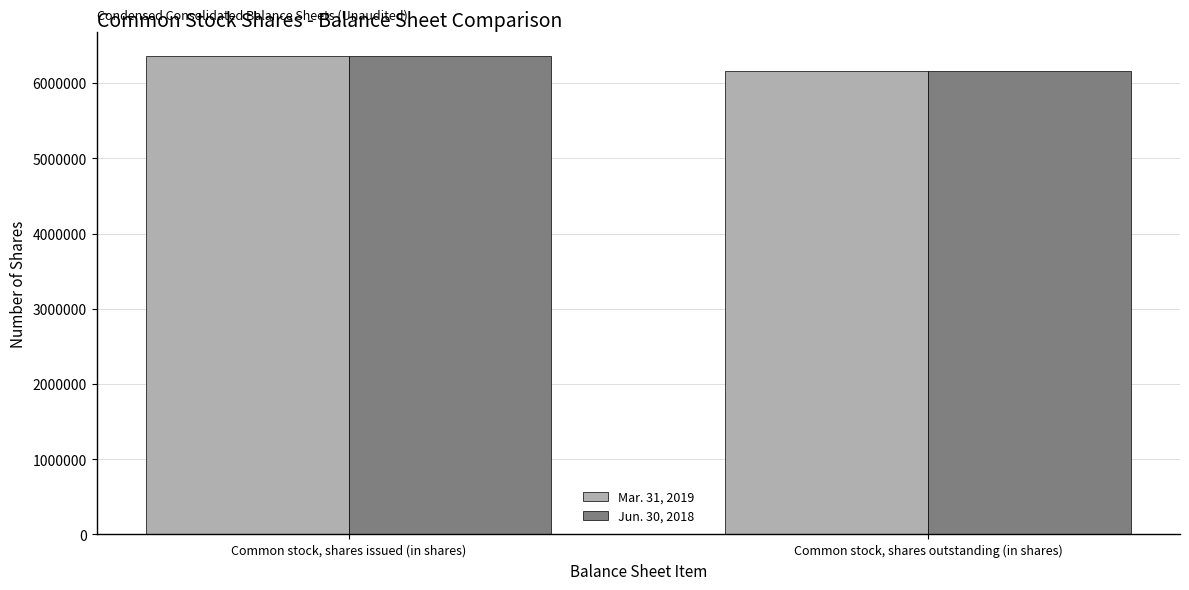

Reading right to left, transcribe all the data shown in this chart.

Mar. 31, 2019: Common stock, shares outstanding (in shares)=6153266	Common stock, shares issued (in shares)=6357113
Jun. 30, 2018: Common stock, shares outstanding (in shares)=6153266	Common stock, shares issued (in shares)=6357113